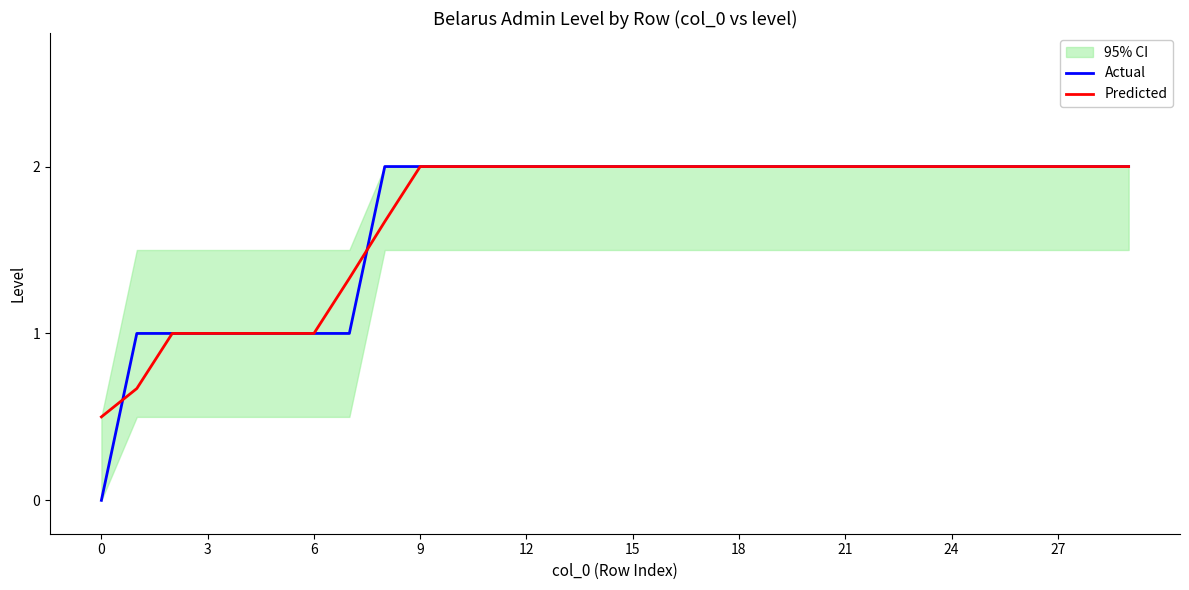

What are all the series names shown in the legend?

Actual, Predicted